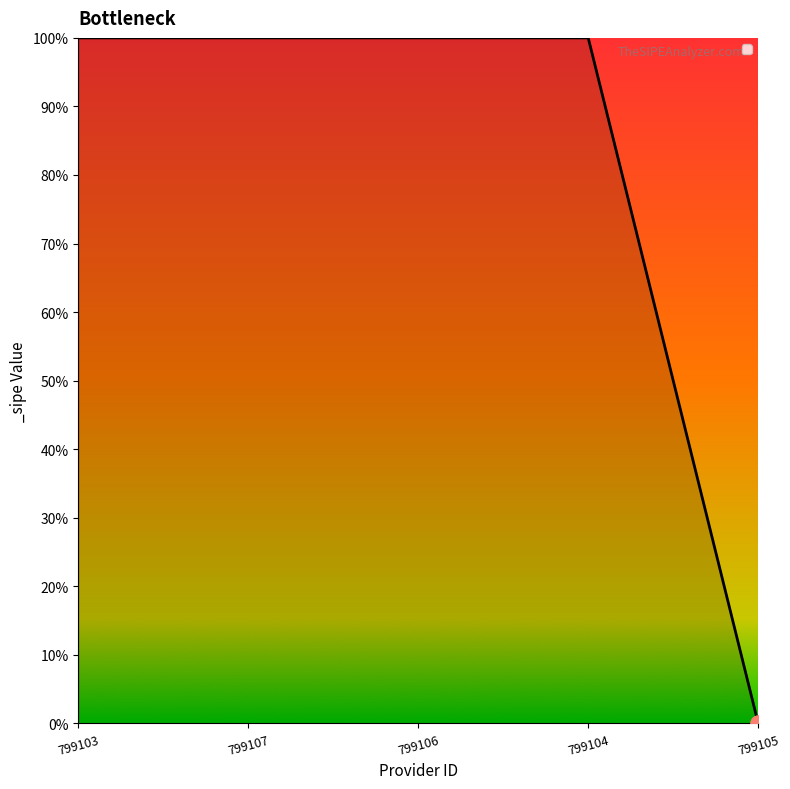

What is the ratio of the value at 799104 to the value at 799107?

1.0